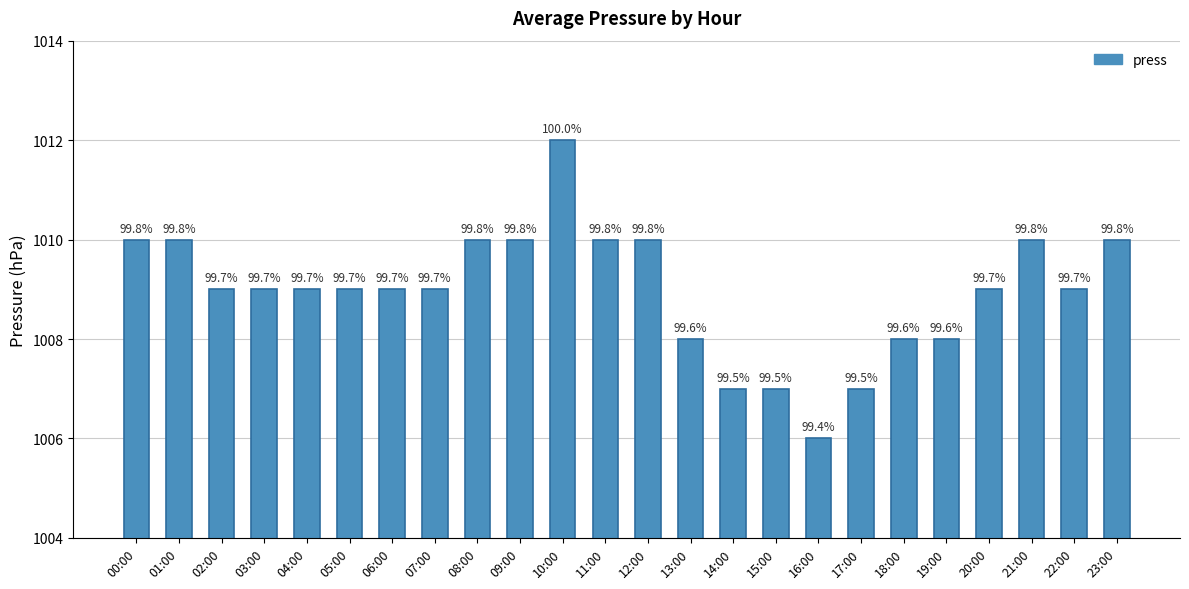

How many bars are there in total?

24